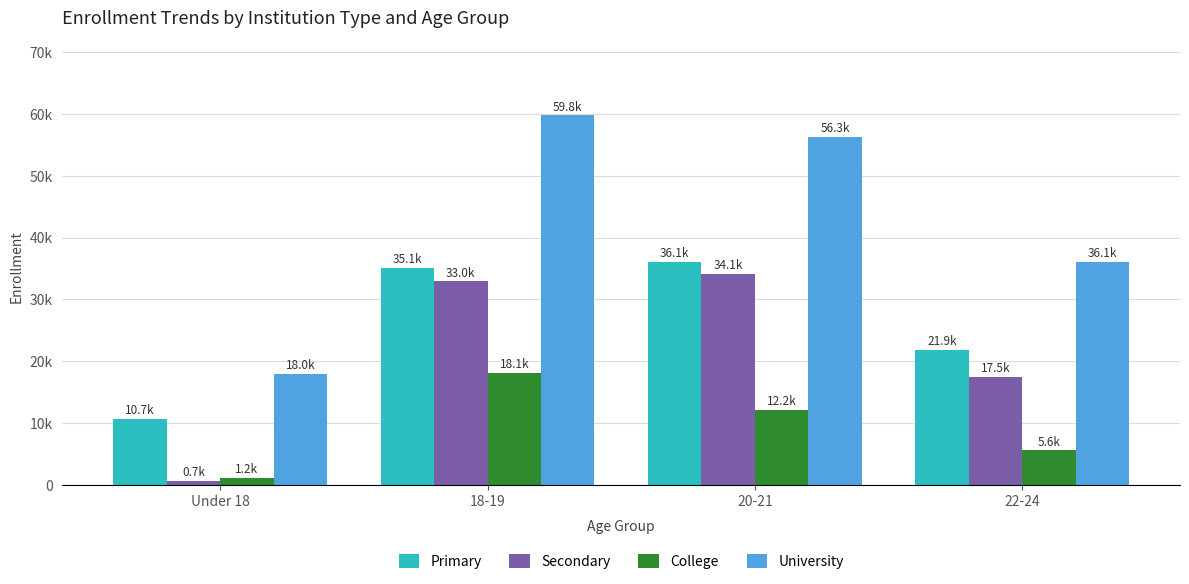

How many College values are between 5640 and 18134?

3